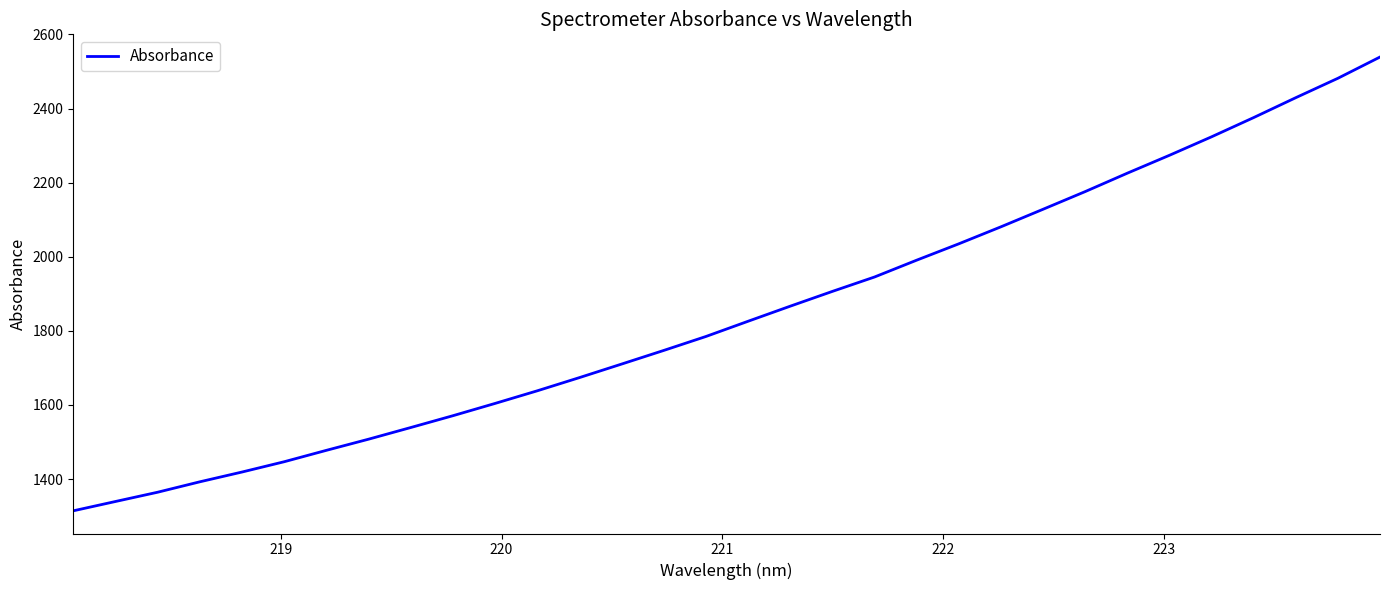

What is the maximum value shown in the chart?

2539.2